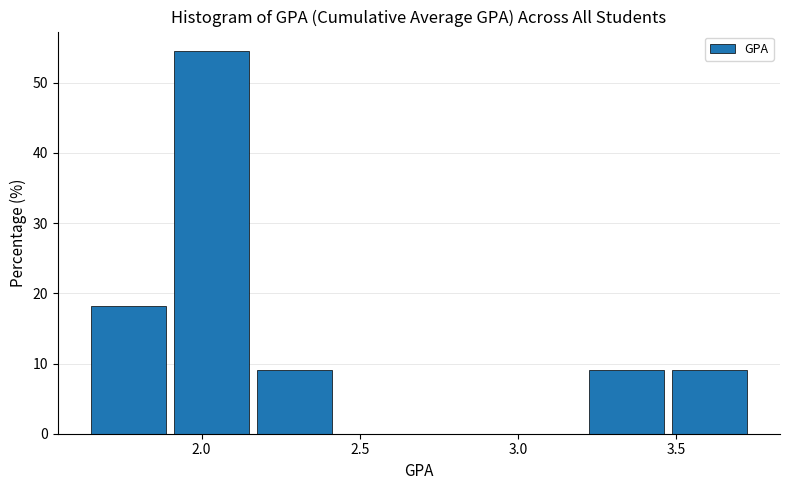

How tall is the bar that spans 1.65 to 1.90 on the x-axis? Neither the bar edges nor the heights are printed on the chart, so give them approximately, as read against the axes.

18